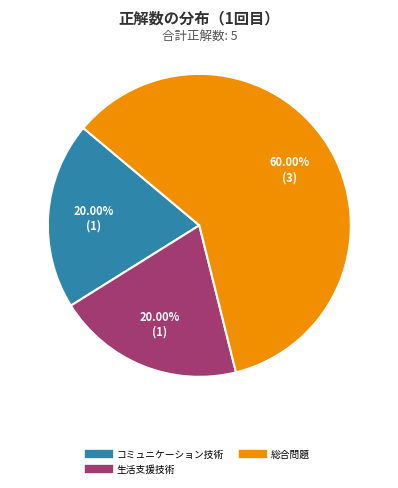

Is there any slice that represents more than half of the pie?

Yes